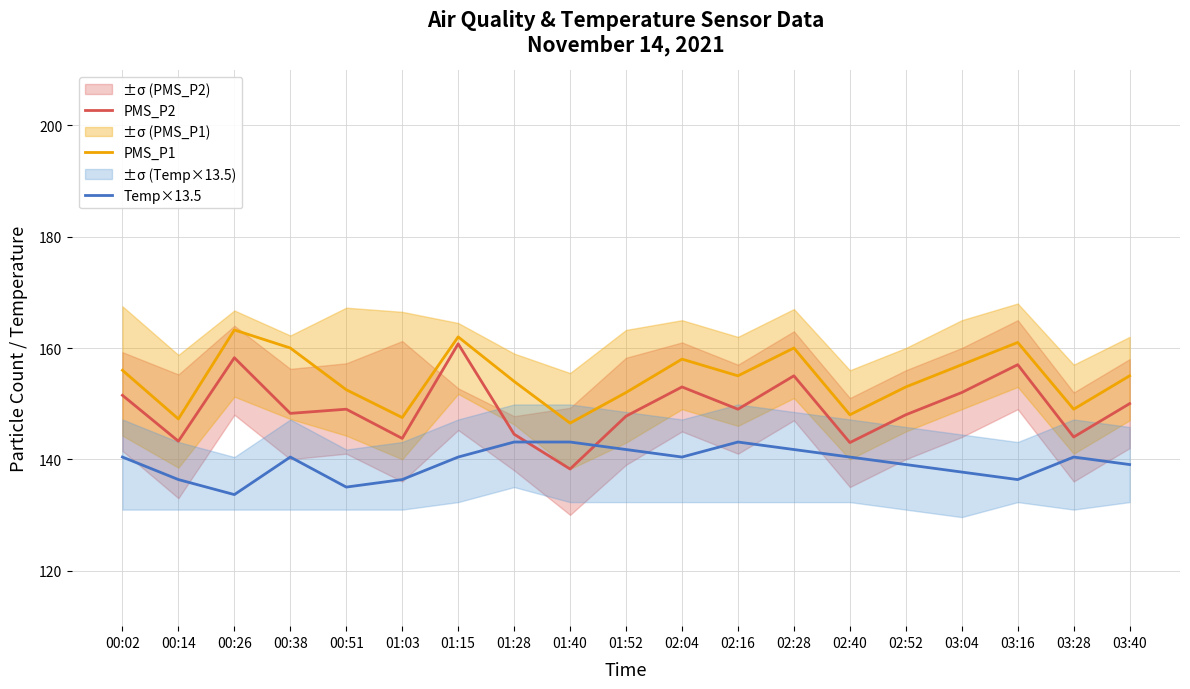

At which label is Temp×13.5 closest to 138?

03:04